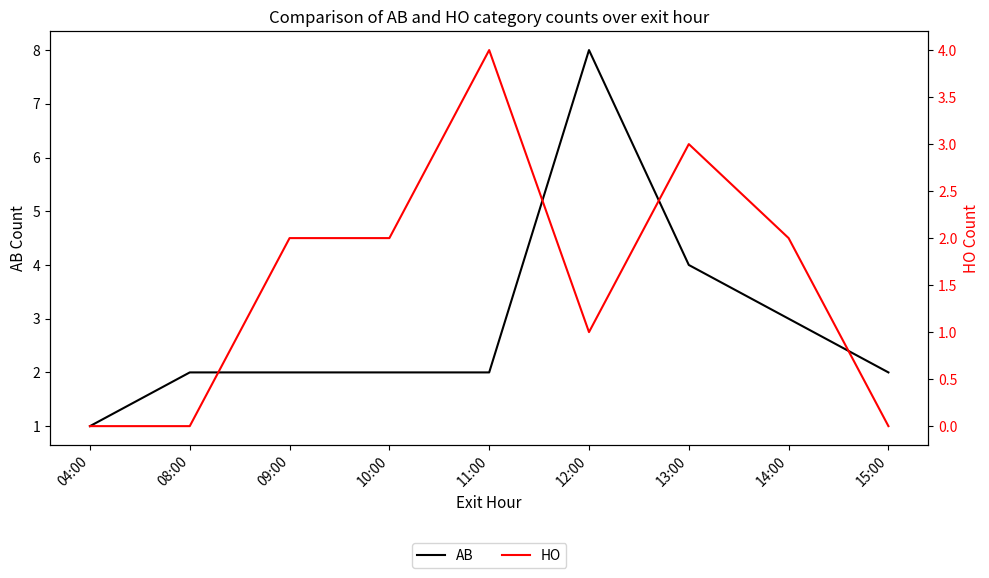

The value of AB at 15:00 is 2. True or false?

True